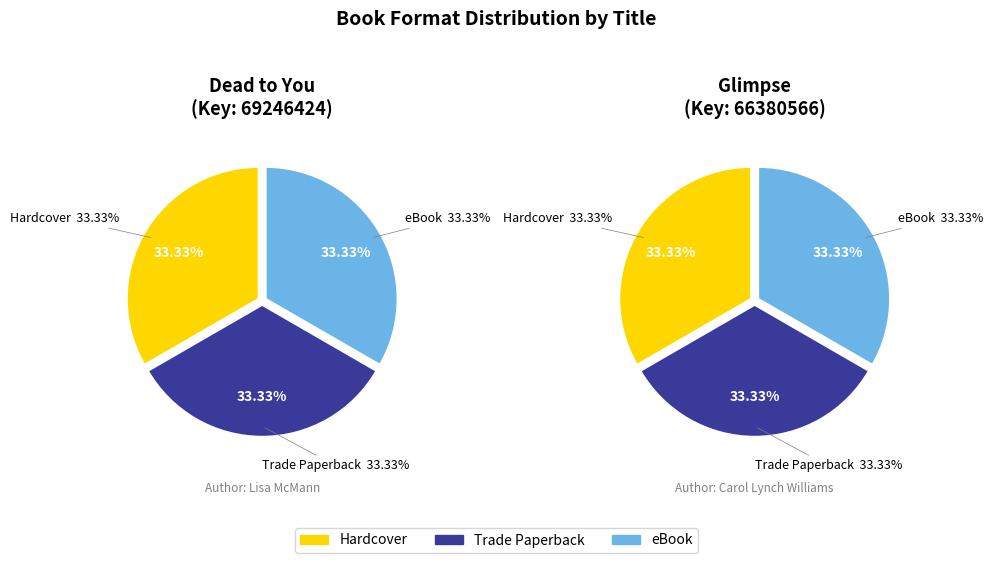

To the nearest percent, what is the combined percentage of Dead to You and Glimpse?

100%